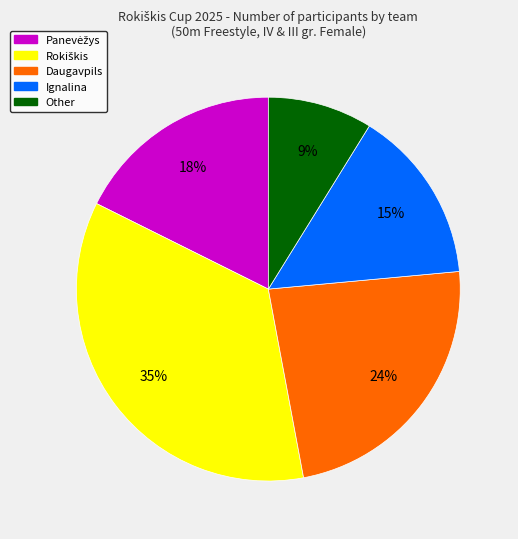

Does any single category account for the majority?

No